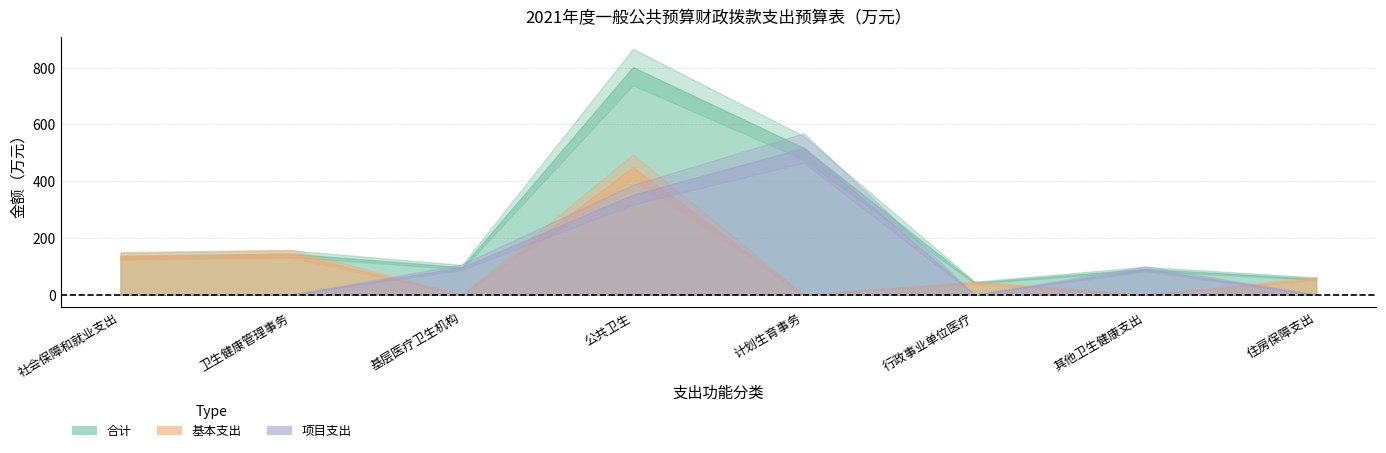

Count the number of data series in this chart.

3